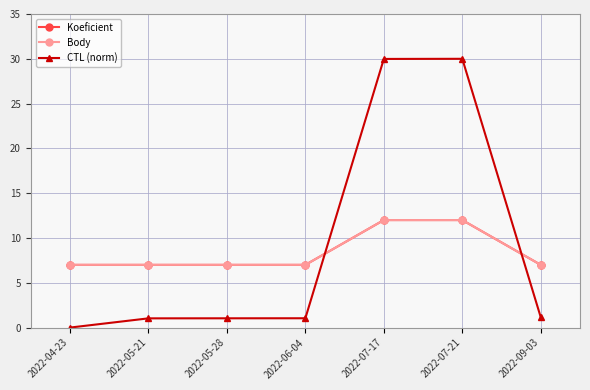

What is the label of the 4th point from the left?

2022-06-04